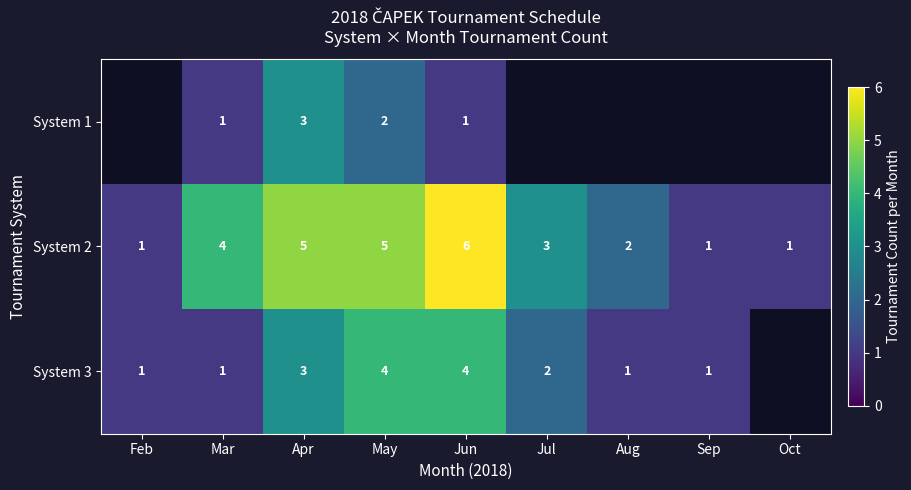

How many data points in System 2 are less than 3?

4